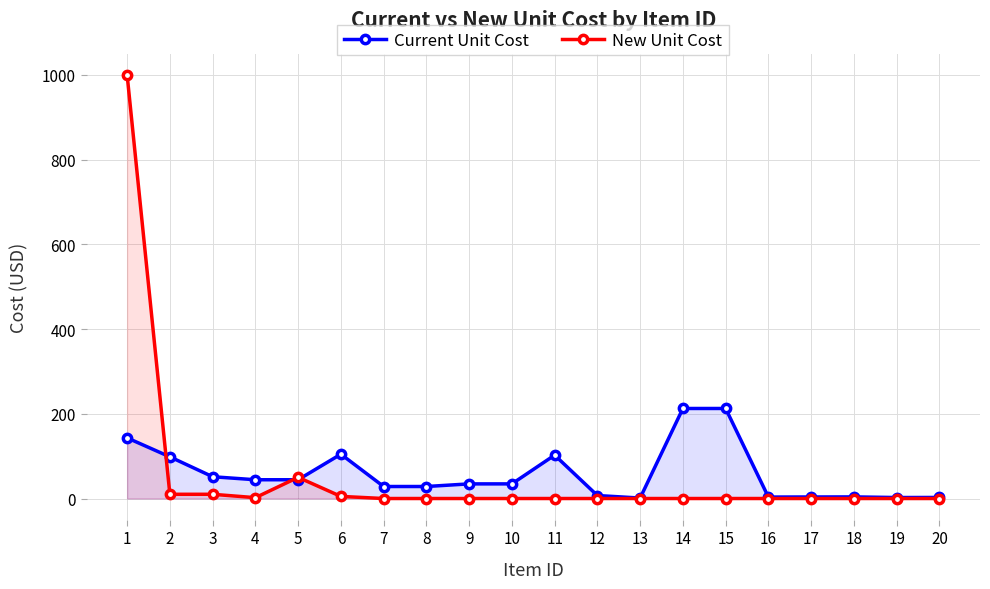

At which category does Current Unit Cost reach its first local peak?

6